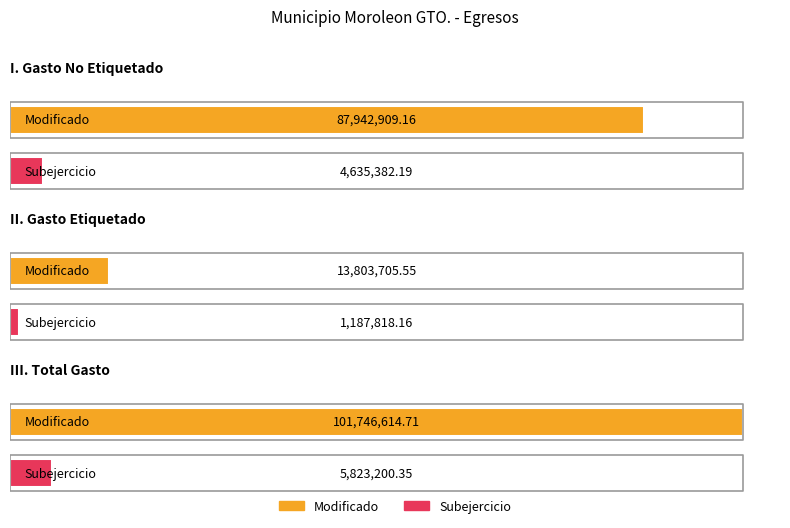

At which label does Modificado first exceed 87942909?

I. Gasto No Etiquetado